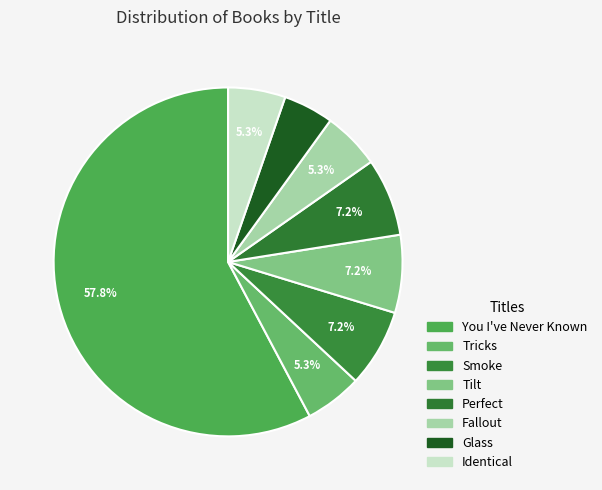

True or false: Fallout accounts for 17% of the total.

False